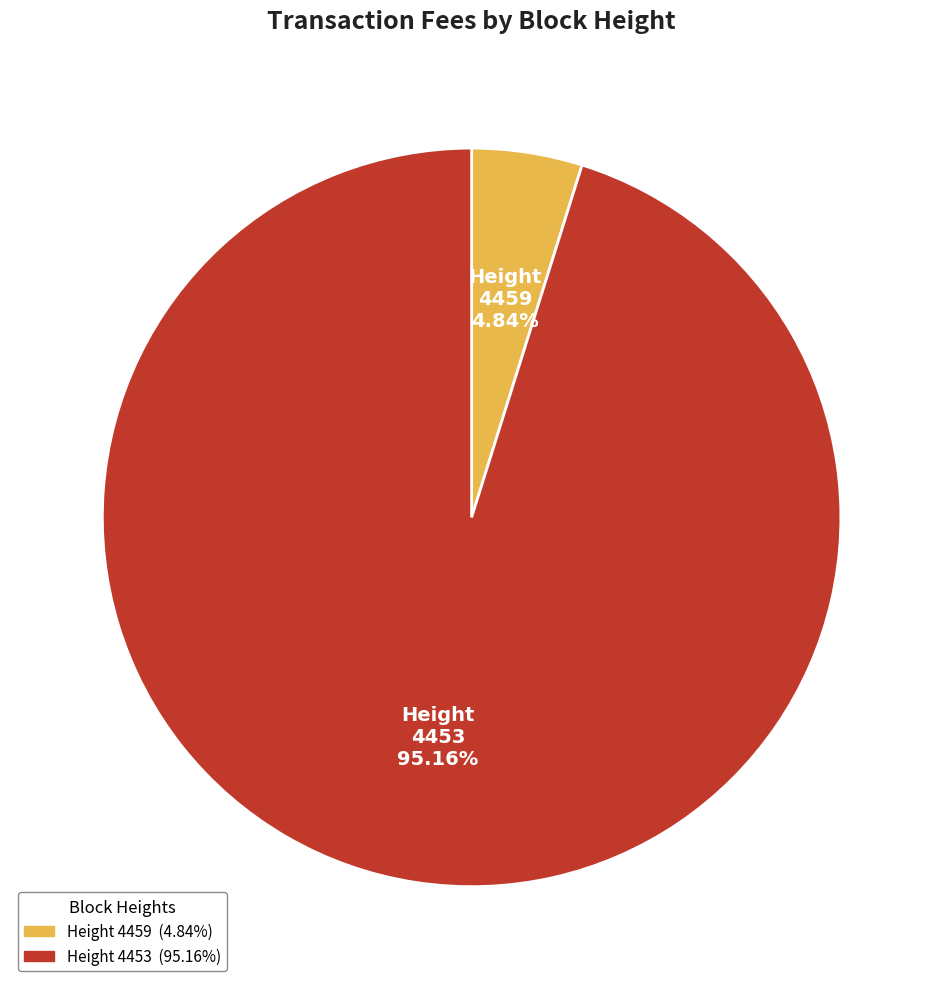

Rank the categories by value from lowest to highest.

Height 4459, Height 4453